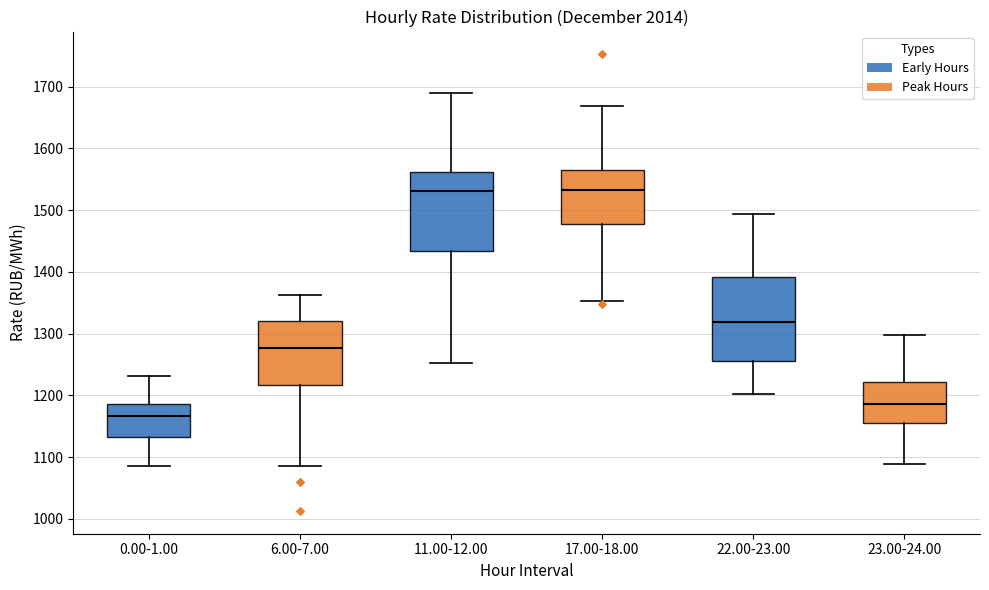

Reading left to right, transcribe this box plot: for each box, give where its median line is, the range the box spans, and where its two whiskers end, as read against the y-axis. The values are not printed on the chart, so give them approximately, as read against the axis.

0.00-1.00: median 1170, box 1130 to 1190, whiskers 1090 to 1230
6.00-7.00: median 1280, box 1220 to 1320, whiskers 1090 to 1360
11.00-12.00: median 1530, box 1430 to 1560, whiskers 1250 to 1690
17.00-18.00: median 1530, box 1480 to 1560, whiskers 1350 to 1670
22.00-23.00: median 1320, box 1260 to 1390, whiskers 1200 to 1490
23.00-24.00: median 1190, box 1160 to 1220, whiskers 1090 to 1300